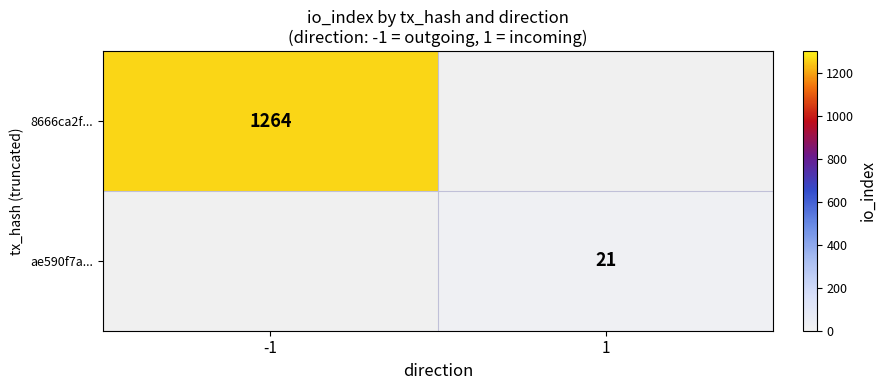

The ae590f7a... series shows 30 at 1. True or false?

False